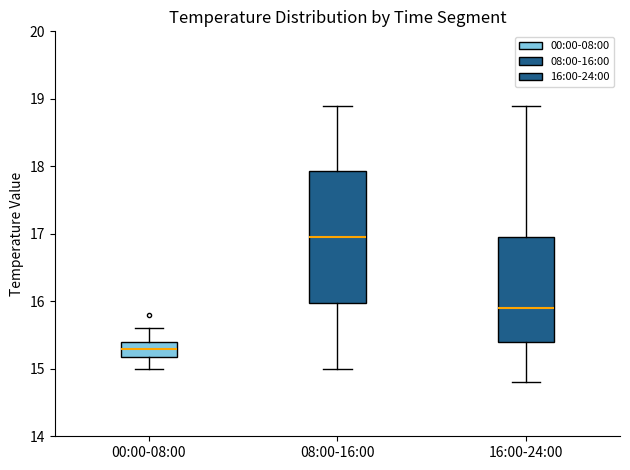

Comparing the boxes themselves (not the whiskers), which one is the tallest?

08:00-16:00